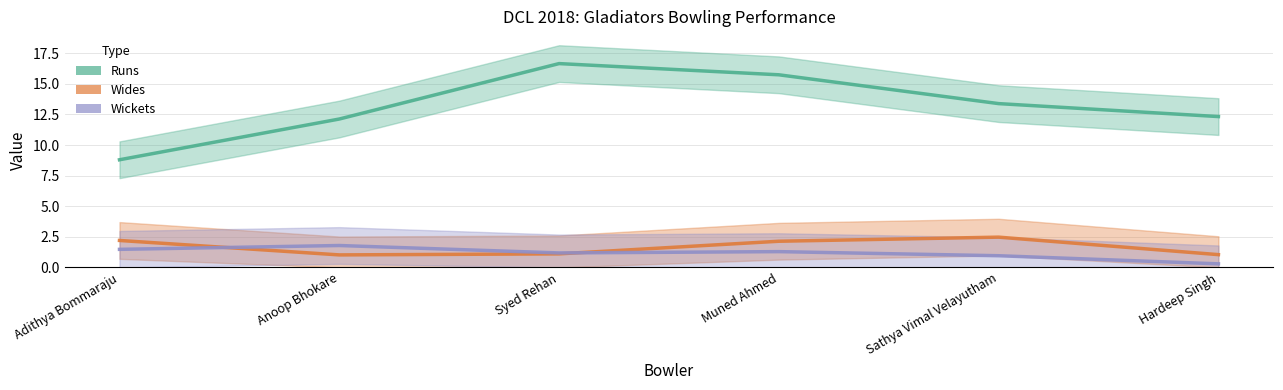

Which series changed the most between Anoop Bhokare and Sathya Vimal Velayutham?

Wides